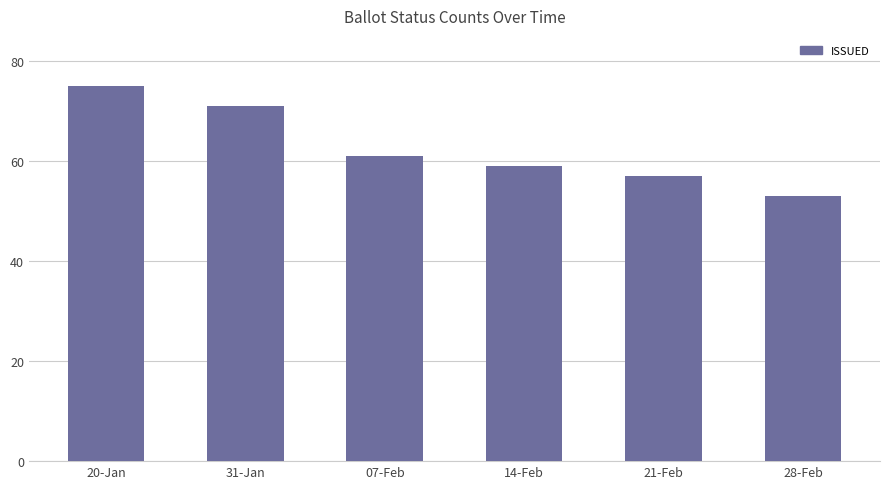

List the labels in order of value, smallest first.

28-Feb, 21-Feb, 14-Feb, 07-Feb, 31-Jan, 20-Jan